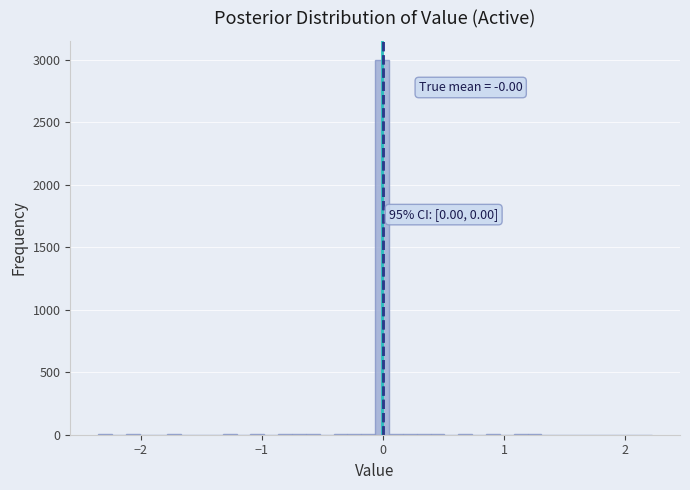

Read against the x-axis, roughly where is the centre of the tallest bar?

0.0